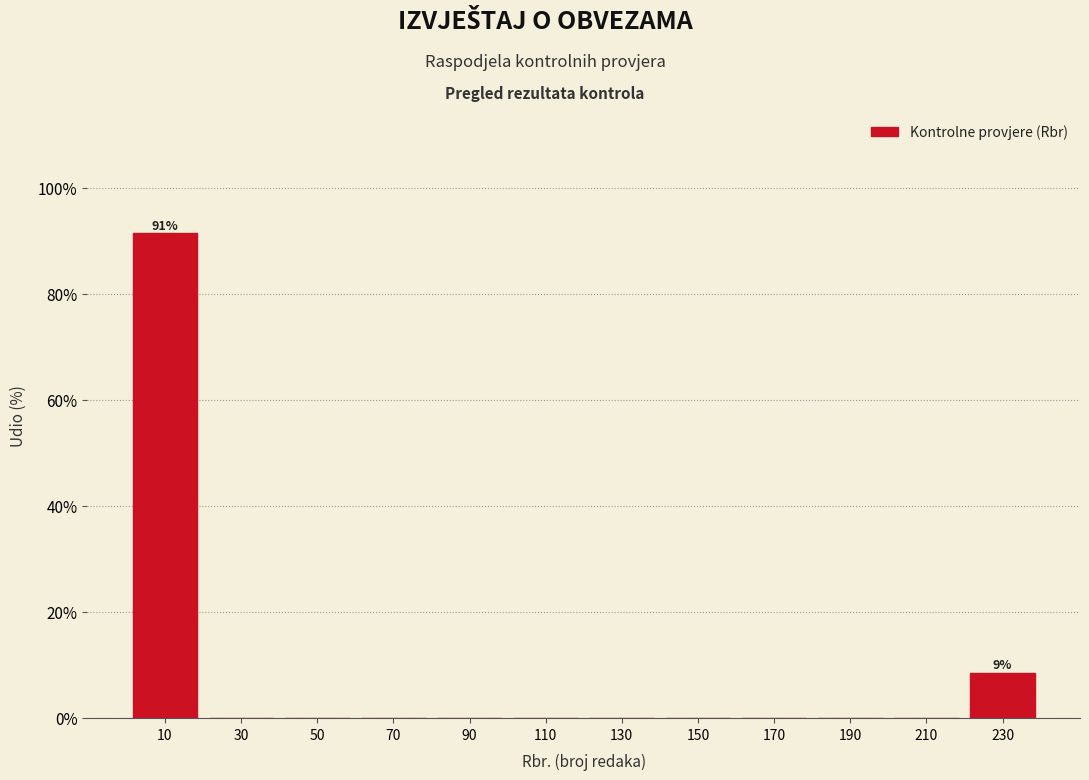

Which range on the x-axis has the tallest bar?

0 to 20